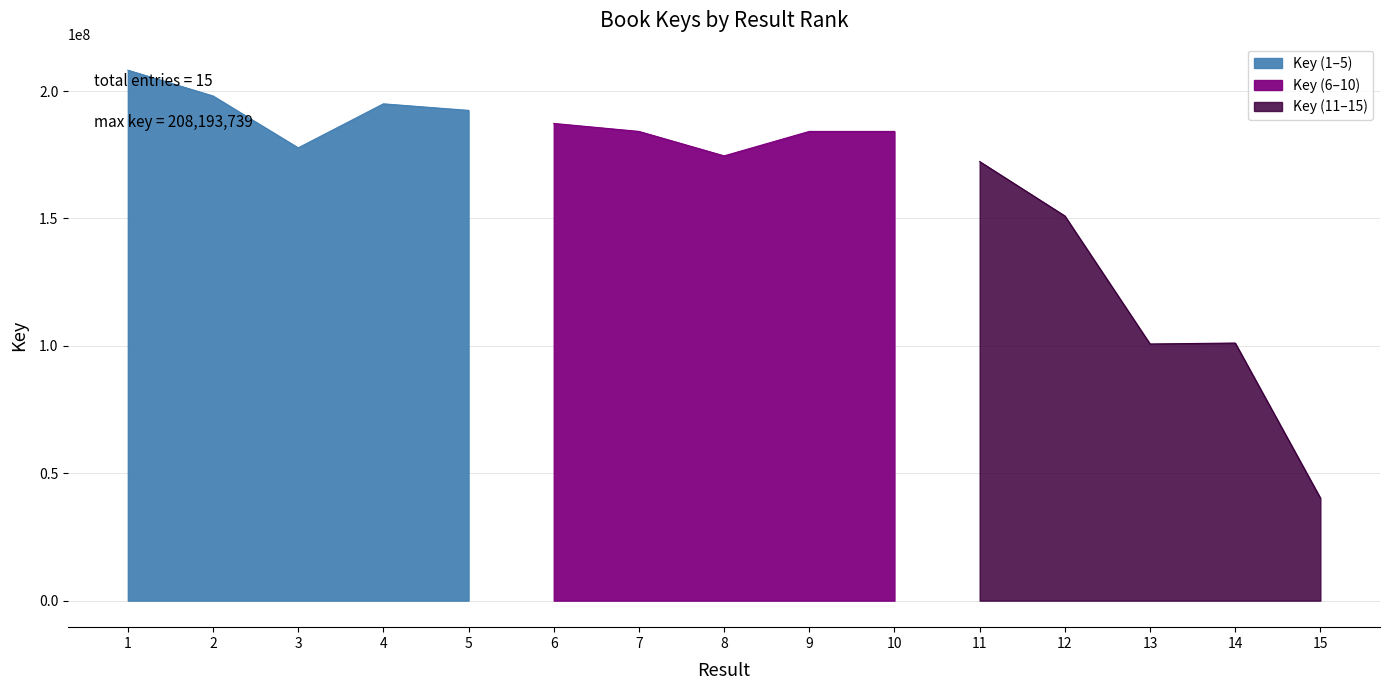

What is the approximate value at 2, to the nearest 100?

198066800